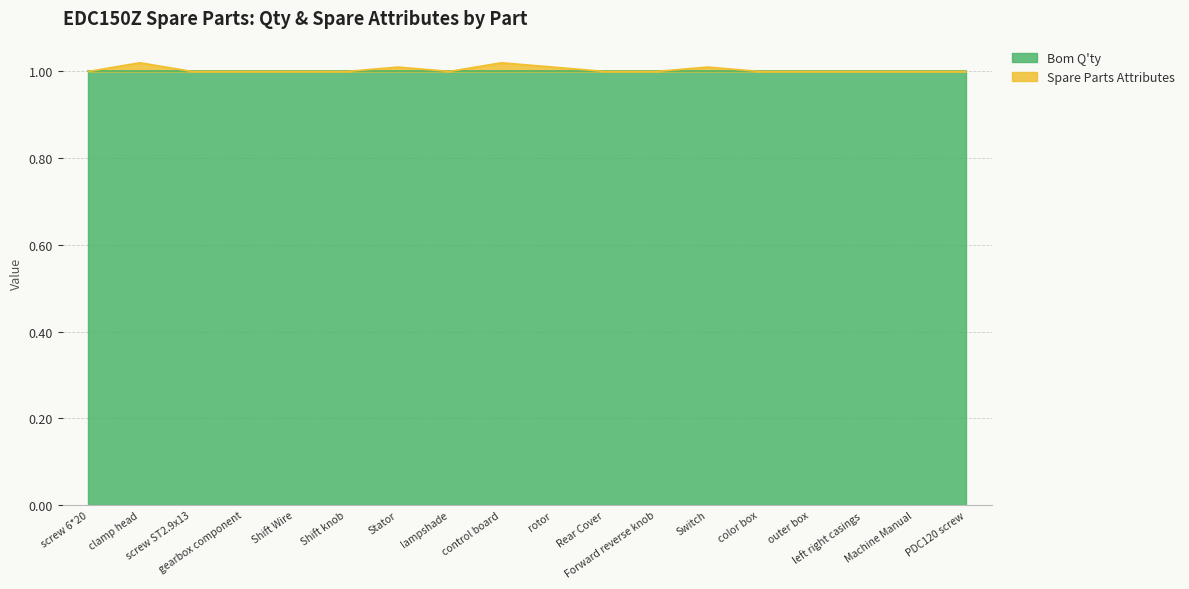

What is the maximum value shown in the chart?

1.0